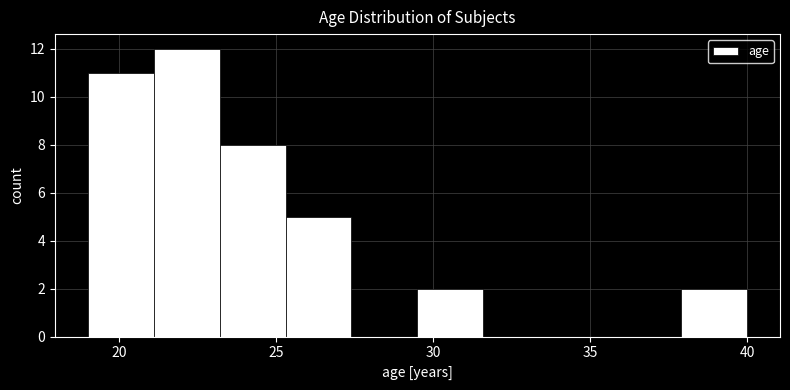

Which range on the x-axis has the tallest bar?

21.1 to 23.2